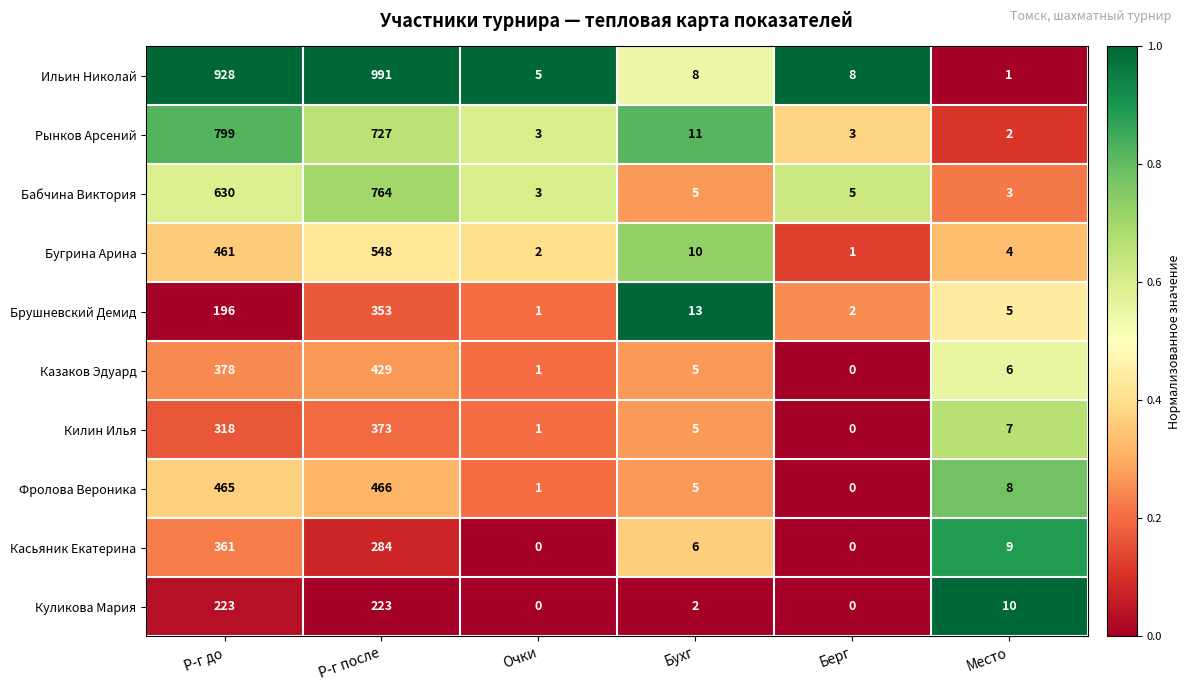

At Р-г после, list the series in order from largest to smallest.

Ильин Николай, Бабчина Виктория, Рынков Арсений, Бугрина Арина, Фролова Вероника, Казаков Эдуард, Килин Илья, Брушневский Демид, Касьяник Екатерина, Куликова Мария